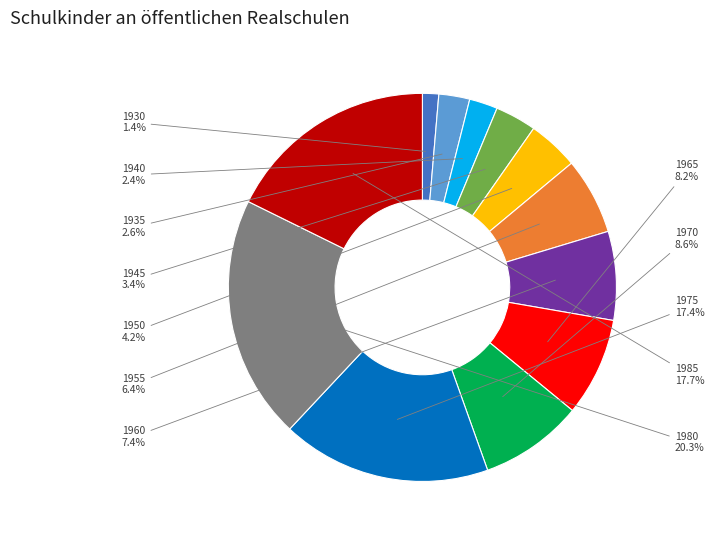

How many segments does this pie chart have?

12